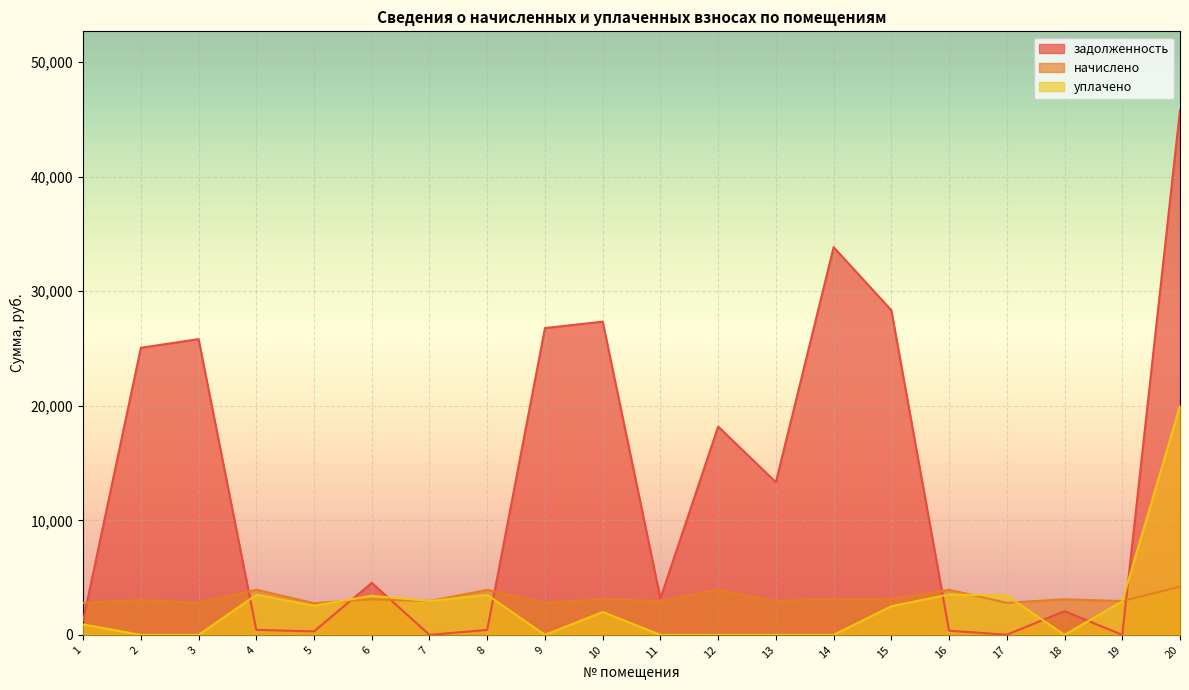

How many lines are shown in the chart?

3